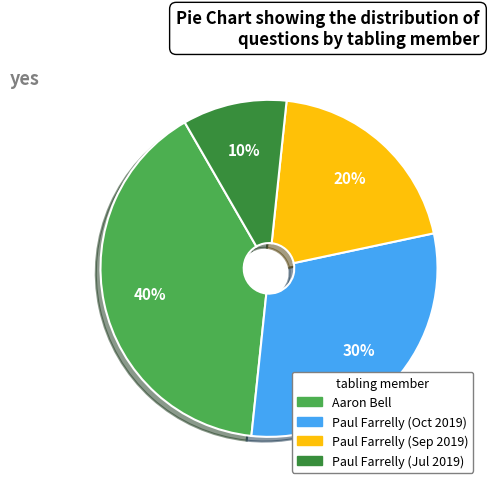

Is there a majority slice in this chart?

No